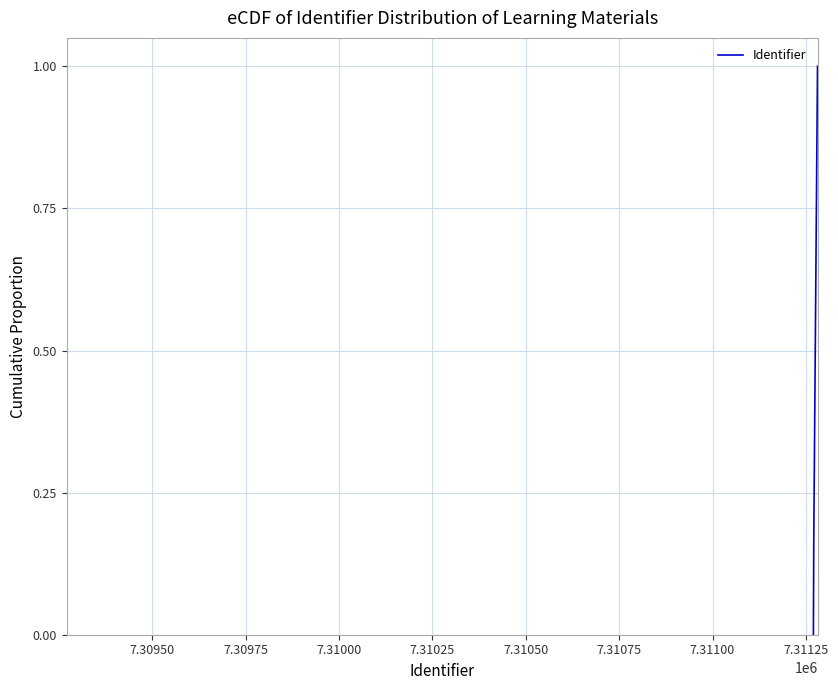

True or false: the data has more than 1 interior local peaks.

False